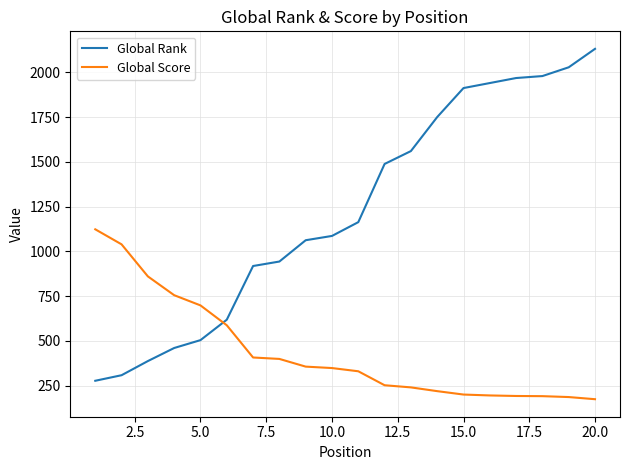

True or false: Global Score and Global Rank cross at least once.

True